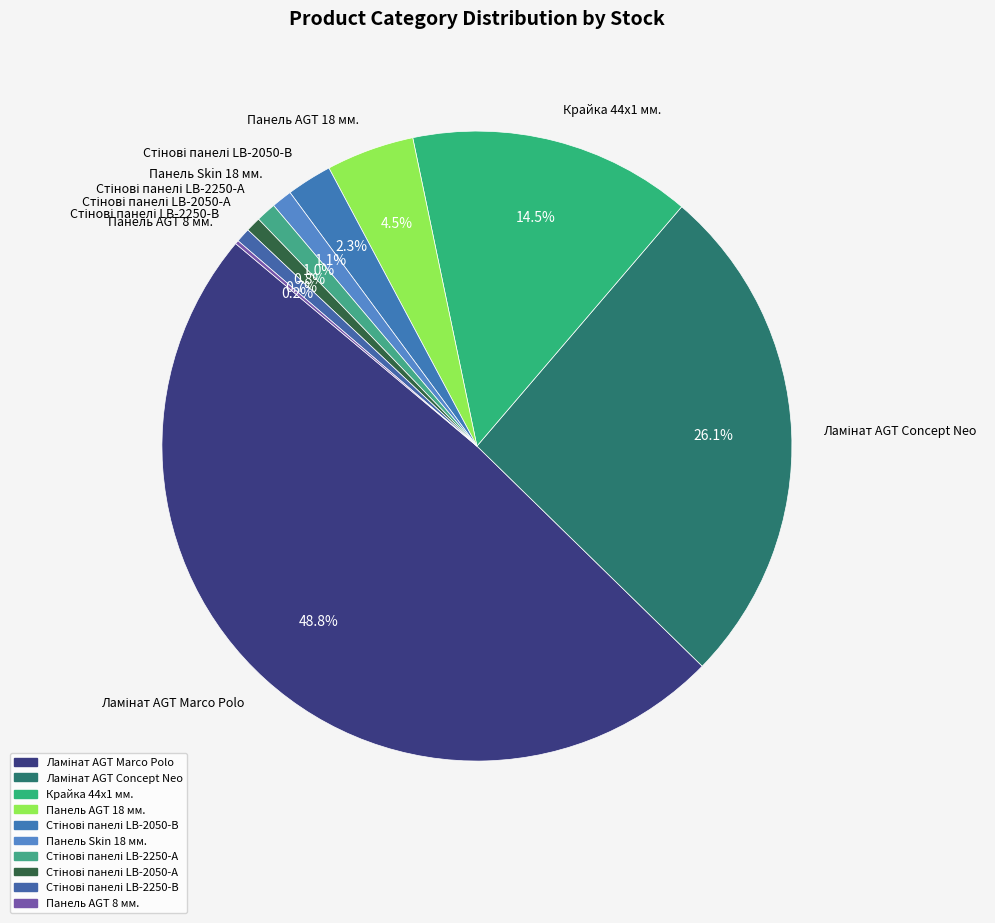

Does any single category account for the majority?

No